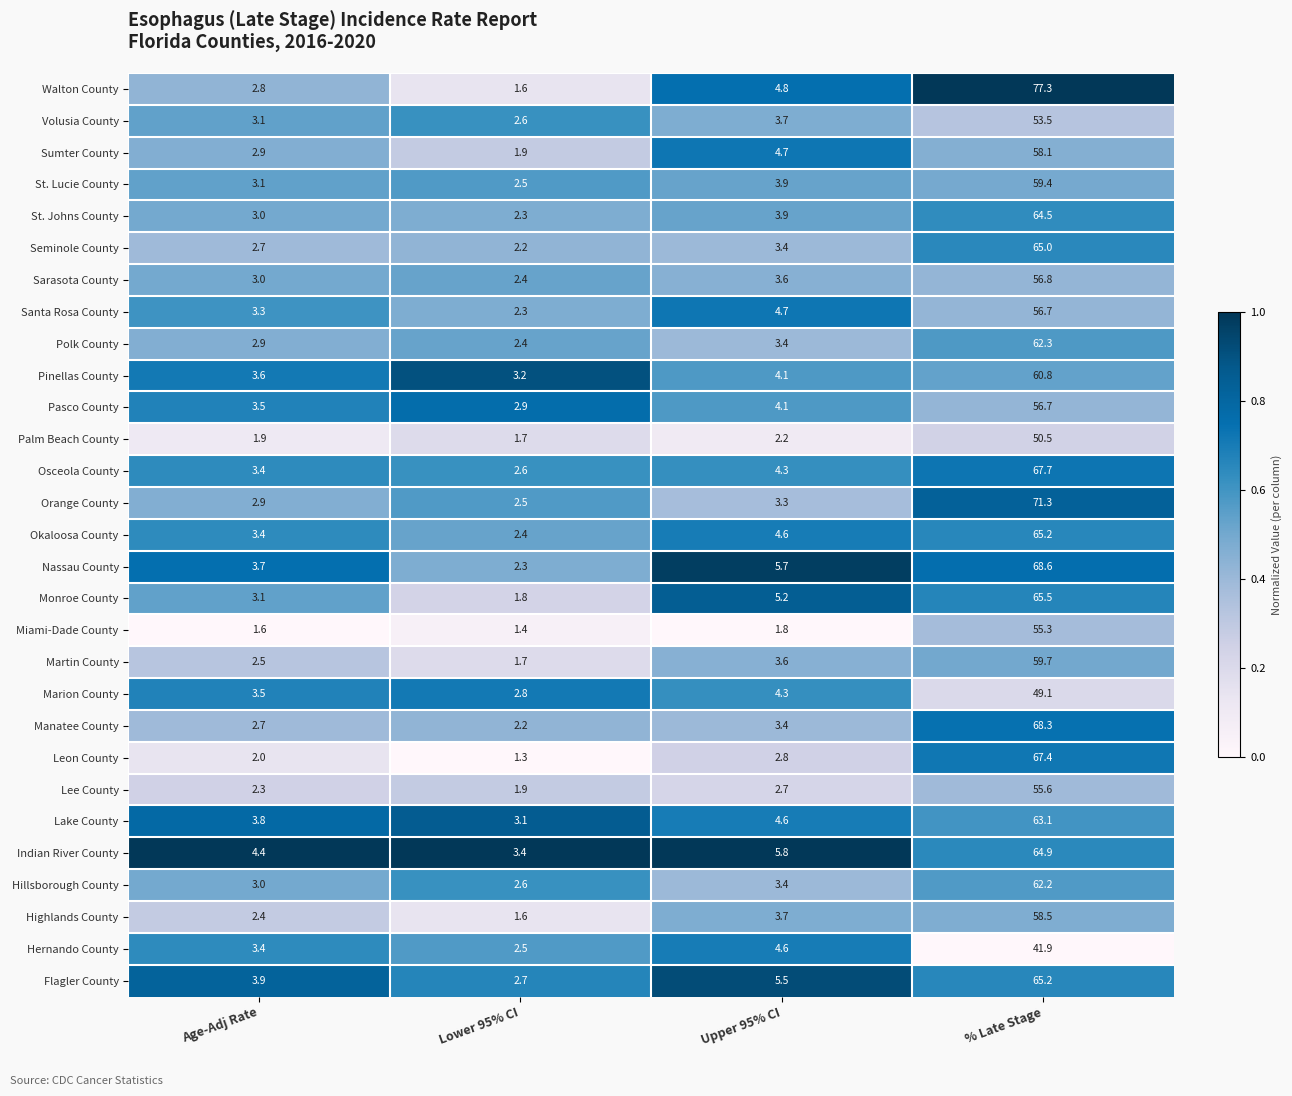

Rank the categories by Marion County value from lowest to highest.

Lower 95% CI, Age-Adj Rate, Upper 95% CI, % Late Stage